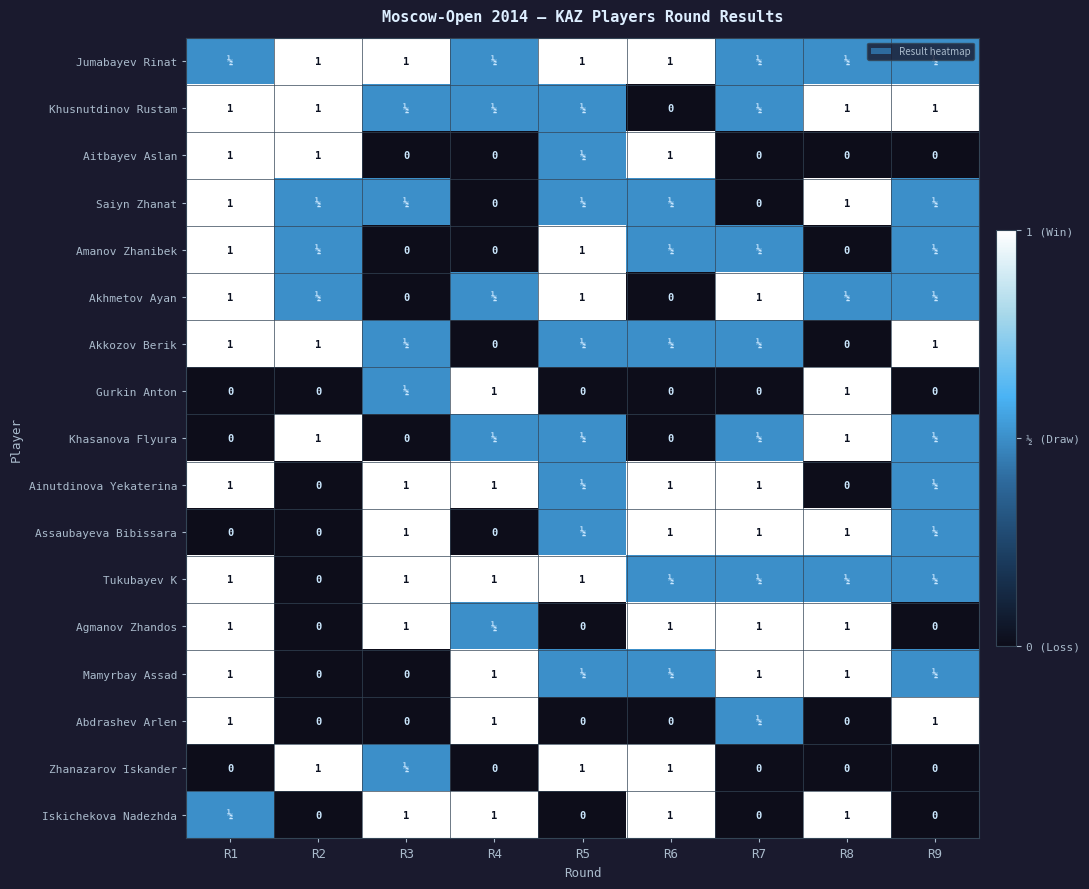

Is it true that Amanov Zhanibek equals 1.7 at R1?

False